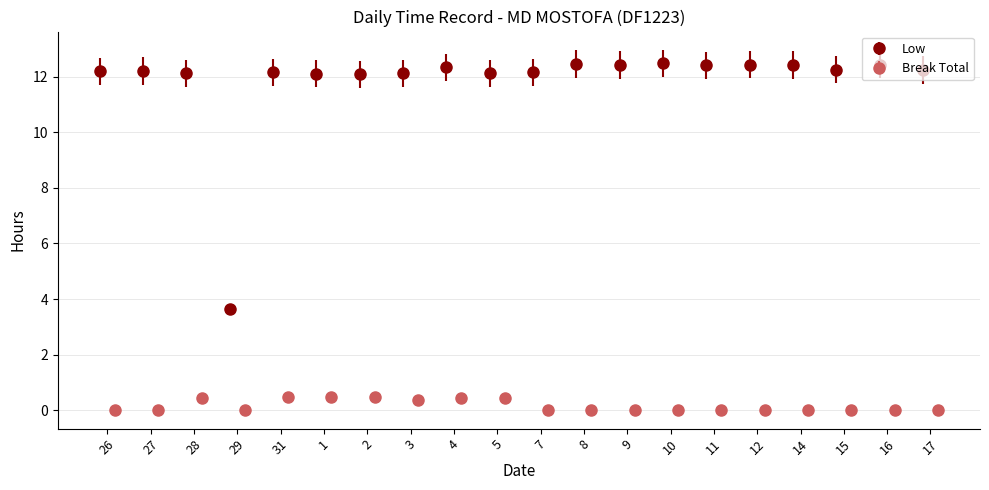

How many bars are there in total?

40